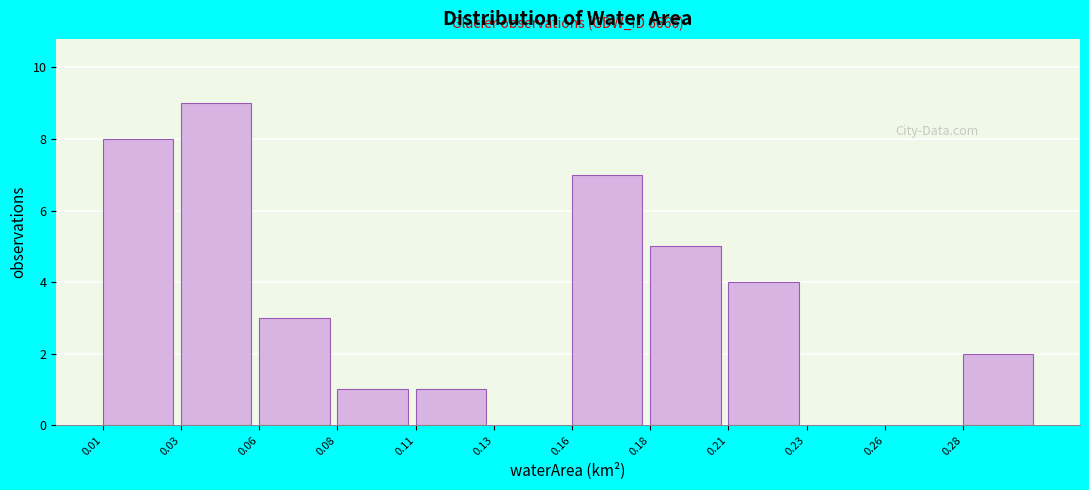

Reading left to right, what are all the values shown in this chart?

0.01=8	0.03=9	0.06=3	0.08=1	0.11=1	0.13=0	0.16=7	0.18=5	0.21=4	0.23=0	0.26=0	0.28=2